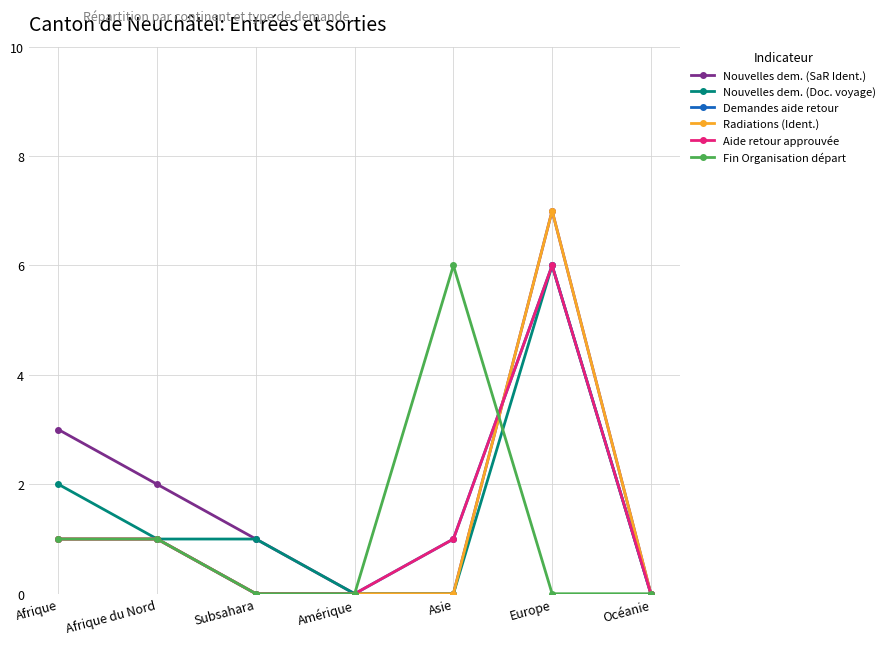

What is the total value across all series at Subsahara?

2